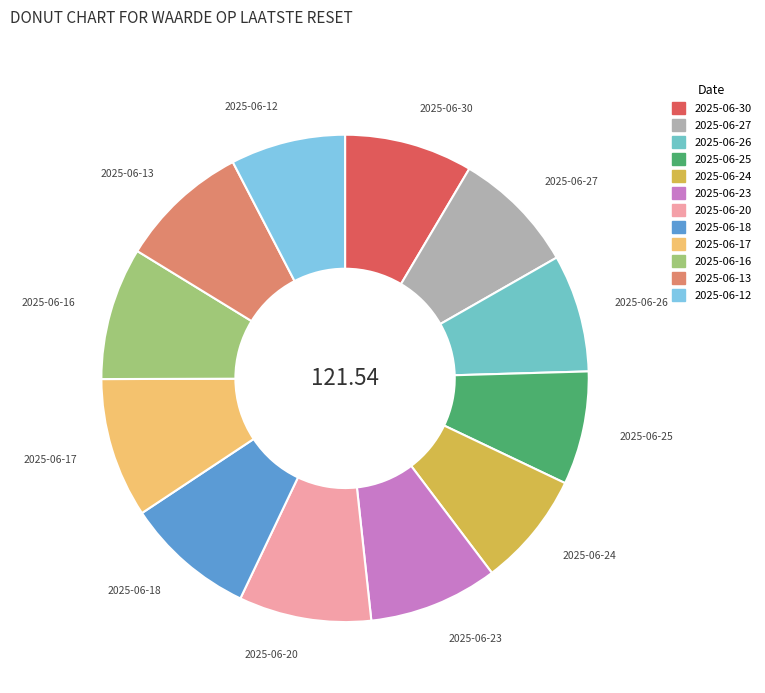

How many slices are in this pie chart?

12